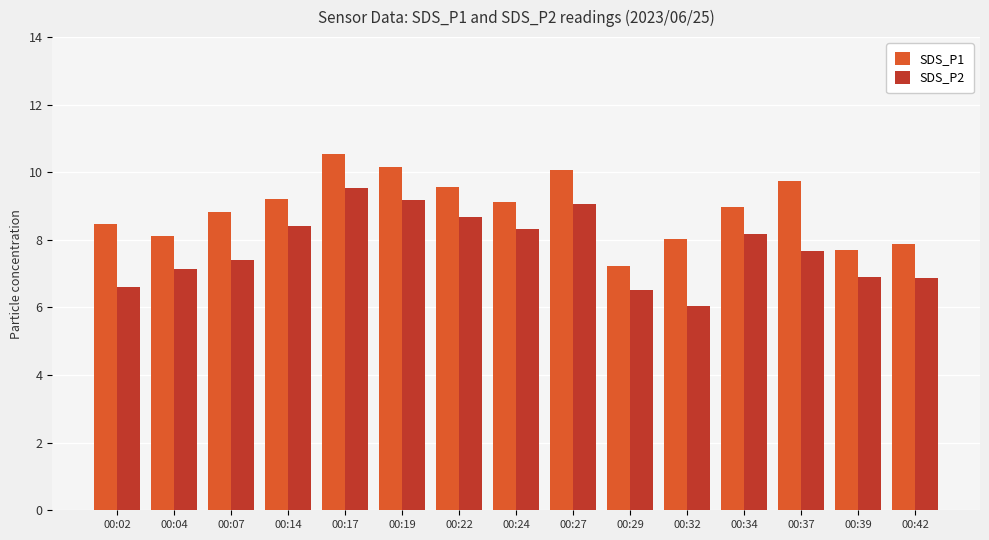

Read the SDS_P1 value at 00:42.

7.9